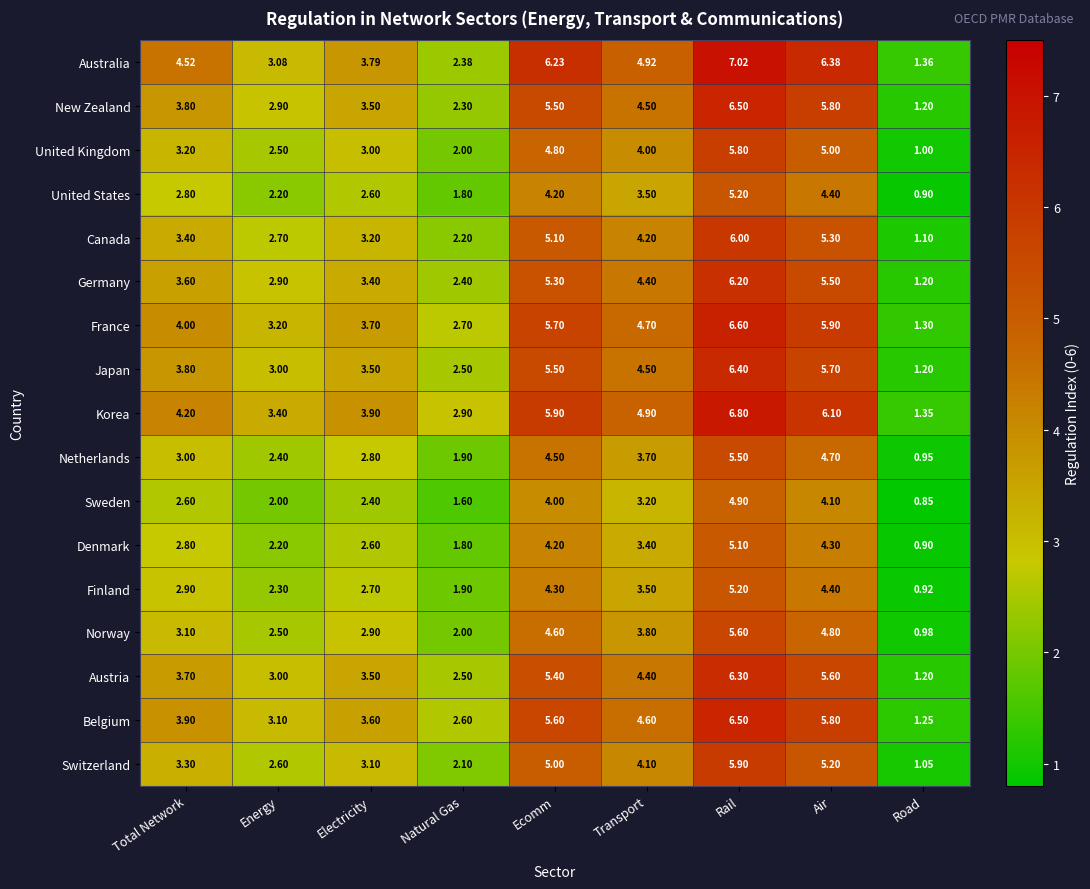

Which label corresponds to the largest value in the chart?

Rail